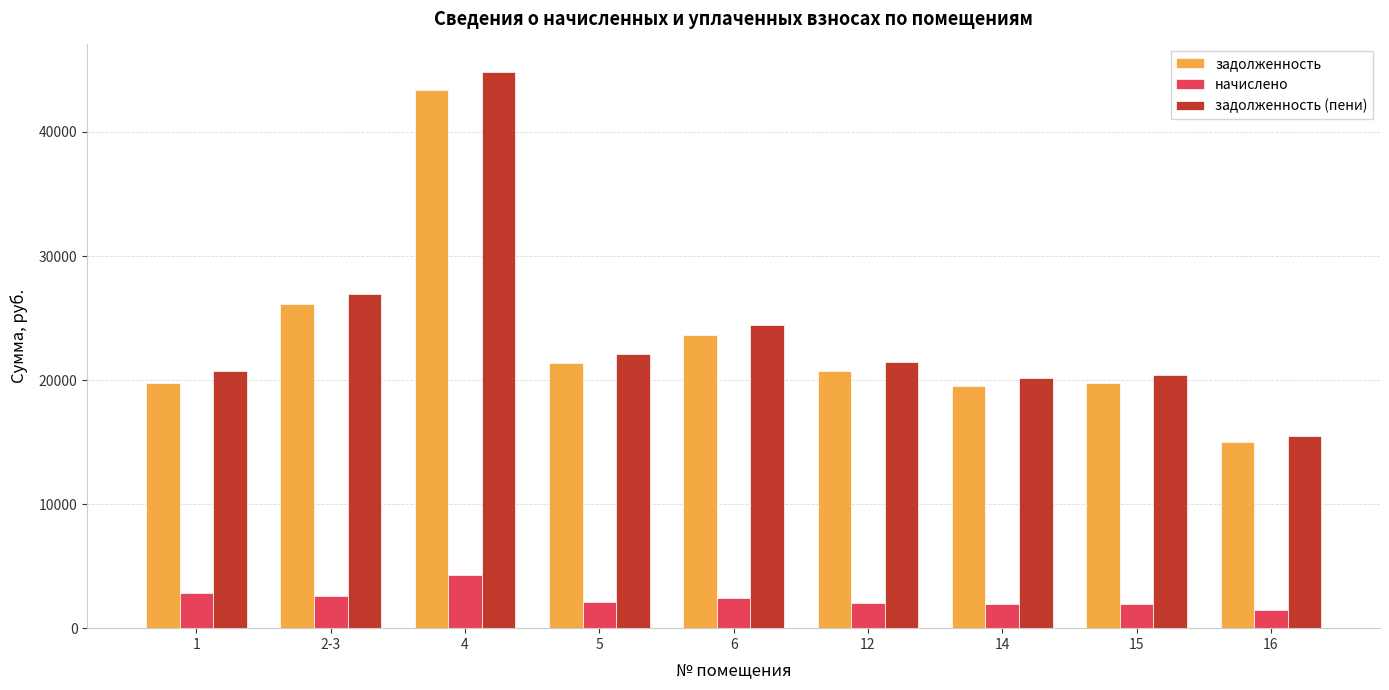

What is the average value of the задолженность series?

23258.7